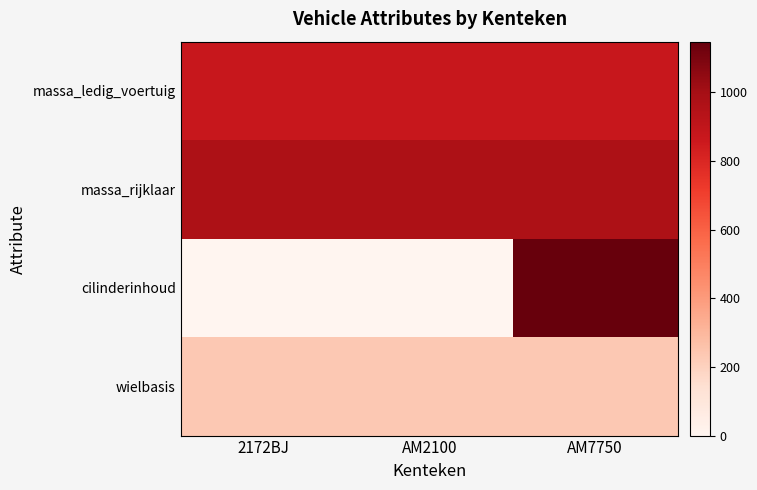

Reading left to right, transcribe all the data shown in this chart.

massa_ledig_voertuig: 2172BJ=871	AM2100=871	AM7750=871
massa_rijklaar: 2172BJ=971	AM2100=971	AM7750=971
cilinderinhoud: 2172BJ=0	AM2100=0	AM7750=1147
wielbasis: 2172BJ=233	AM2100=233	AM7750=233